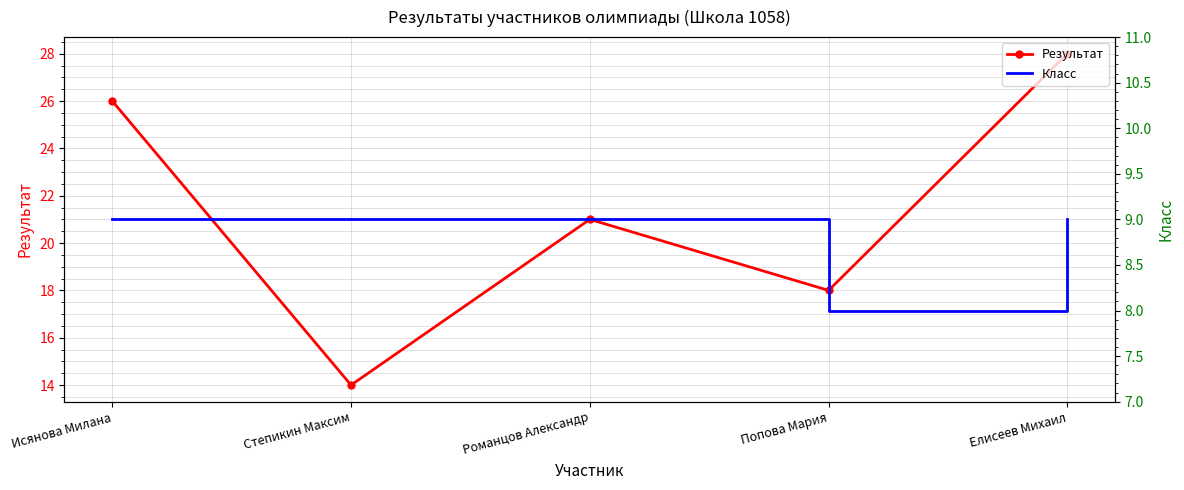

Reading left to right, what are all the values shown in this chart?

Результат: Исянова Милана=26	Степикин Максим=14	Романцов Александр=21	Попова Мария=18	Елисеев Михаил=28
Класс: Исянова Милана=9	Степикин Максим=9	Романцов Александр=9	Попова Мария=8	Елисеев Михаил=9